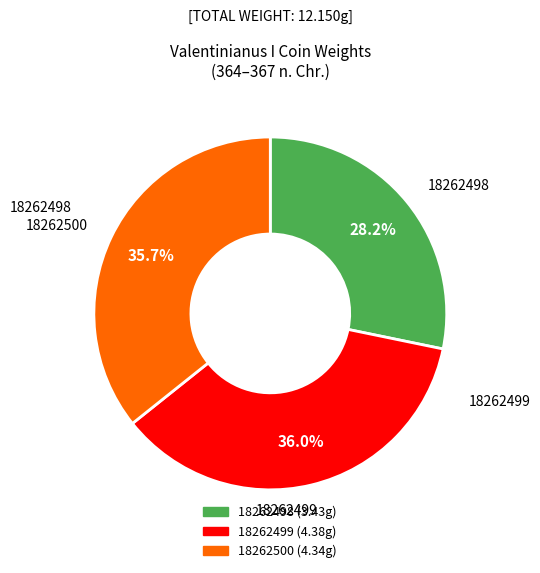

How many segments does this pie chart have?

3